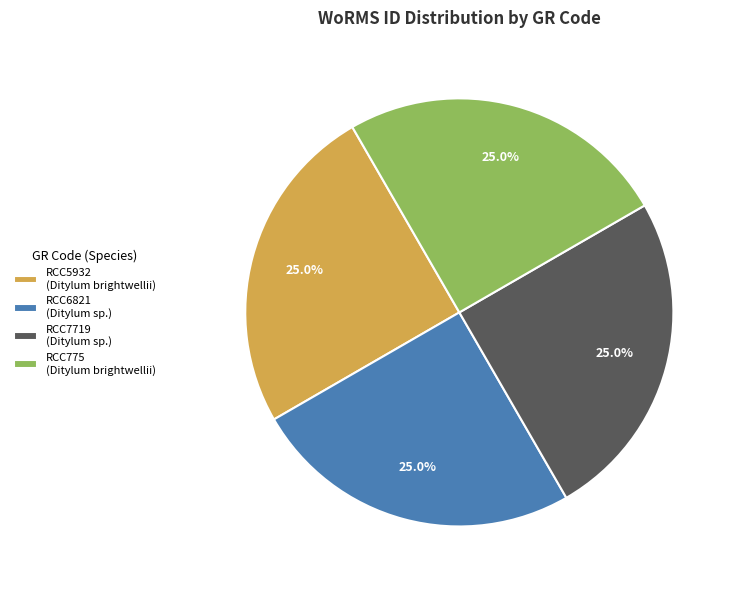

Approximately how many times larger is the value at RCC6821 (Ditylum sp.) compared to RCC5932 (Ditylum brightwellii)?

1.0